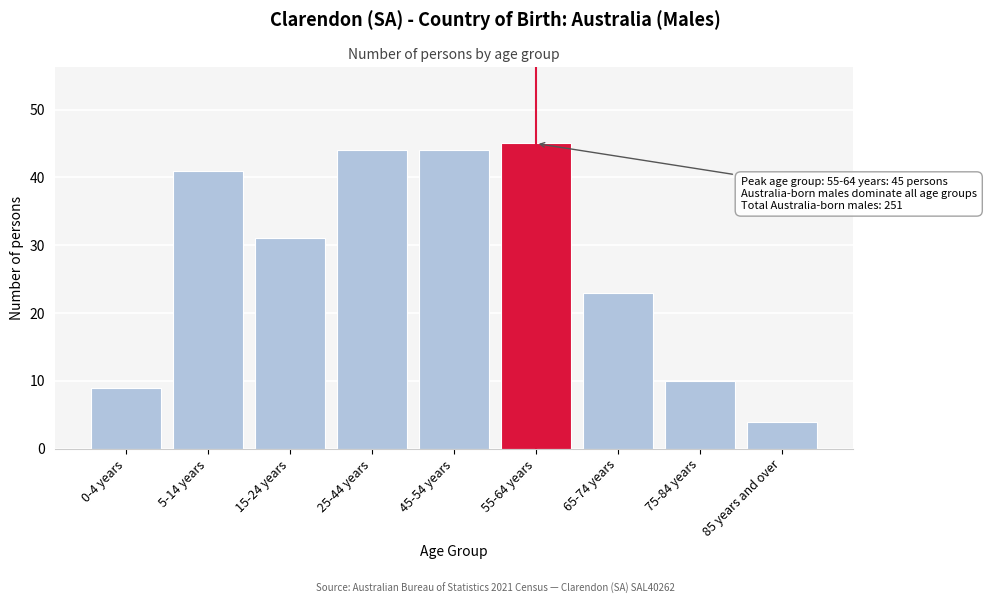

Reading left to right, transcribe all the data shown in this chart.

9	41	31	44	44	45	23	10	4